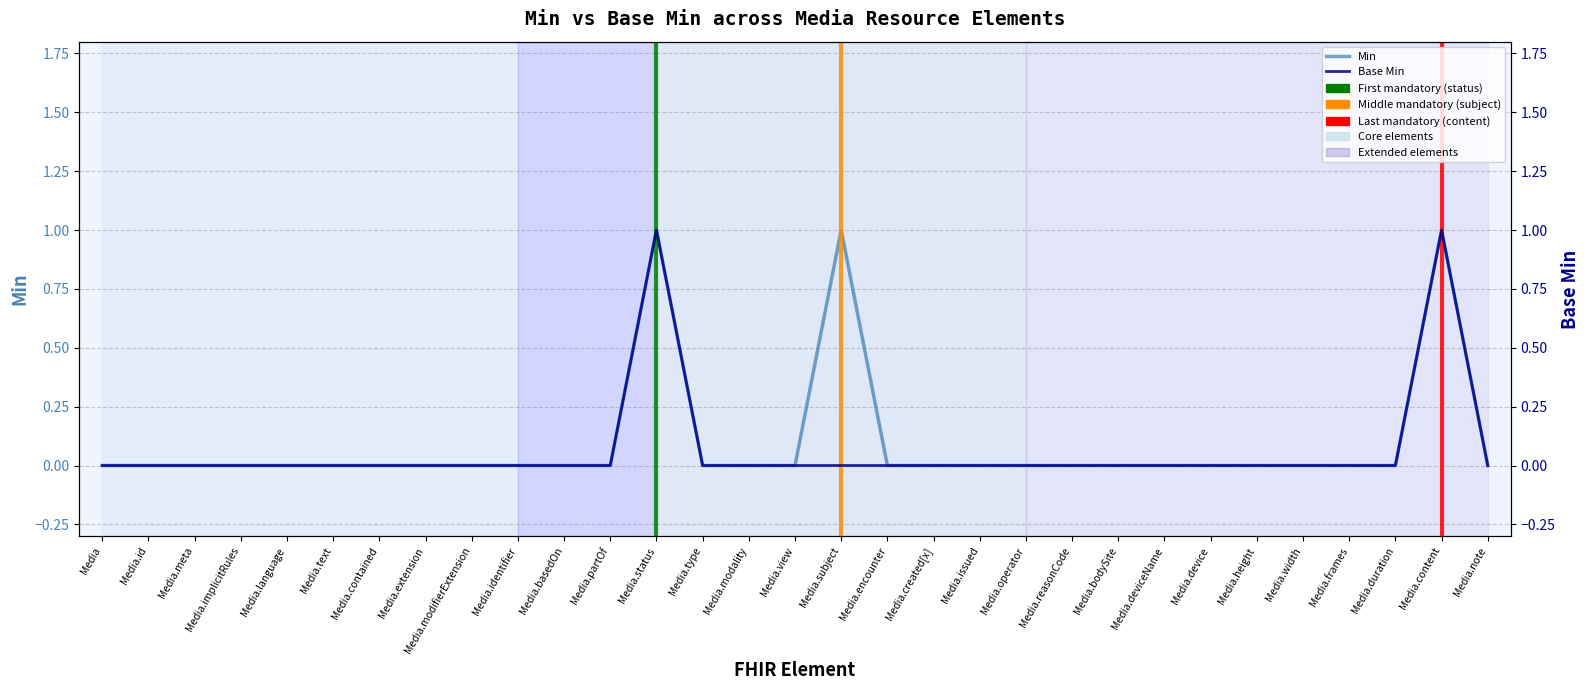

True or false: Base Min and Min intersect in this chart.

False